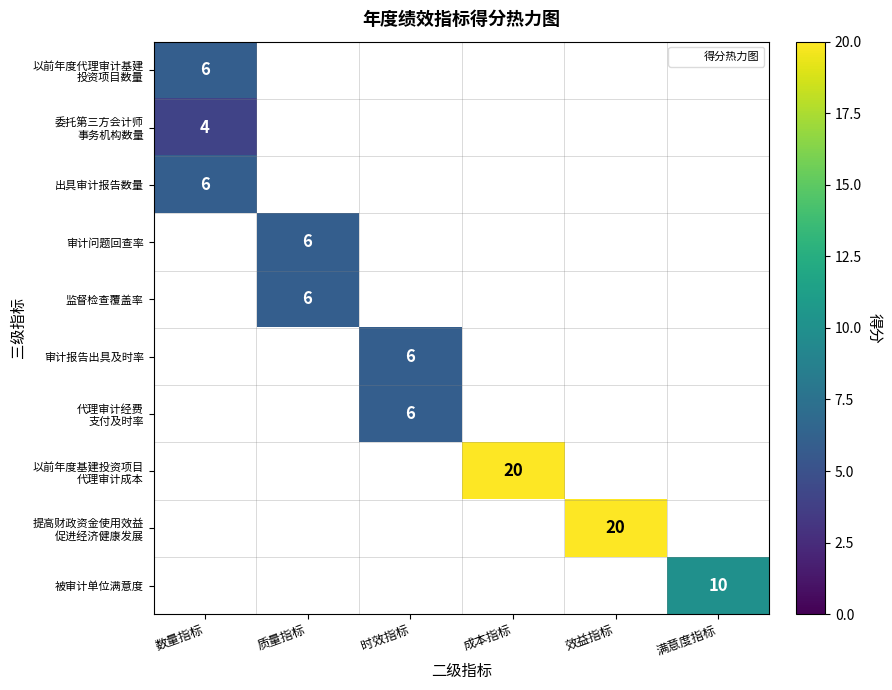

Which category has the highest value across all series?

成本指标